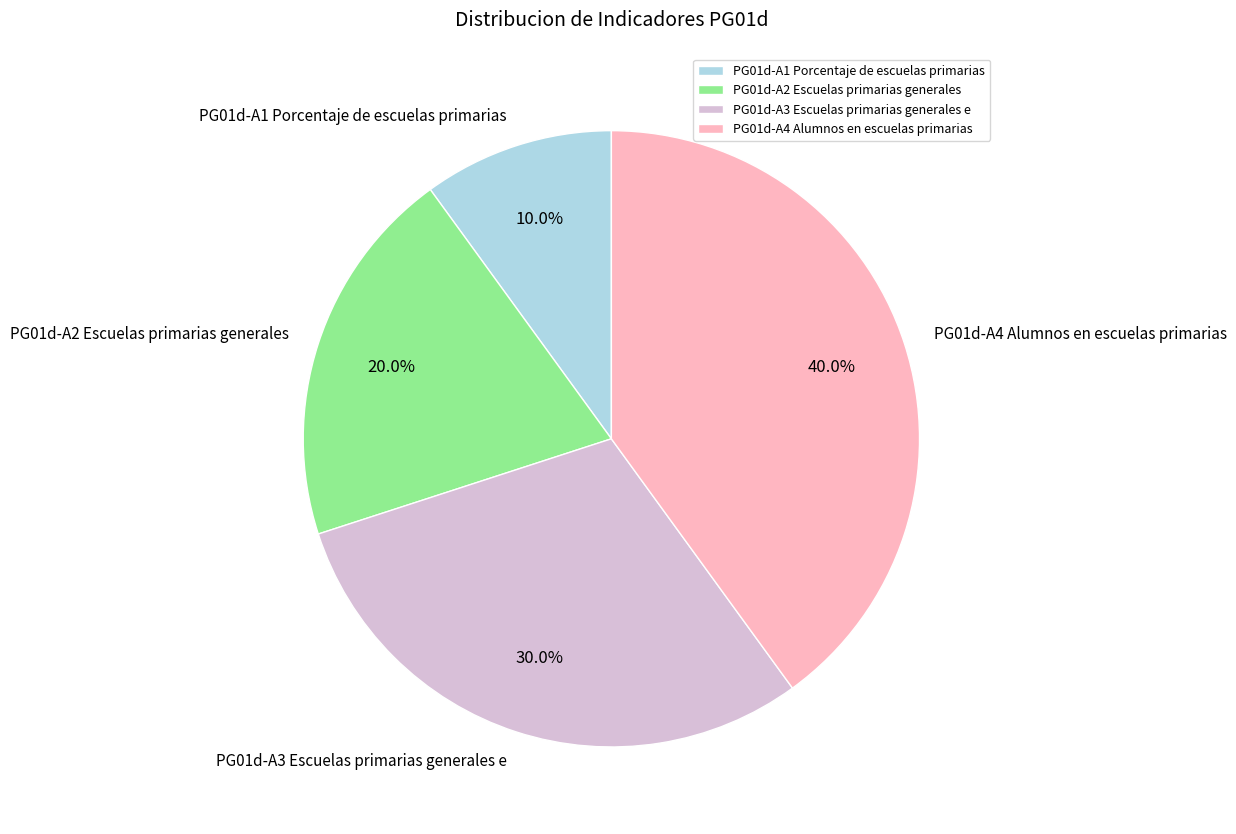

What percentage is the PG01d-A4 Alumnos en escuelas primarias slice, to the nearest percent?

40%